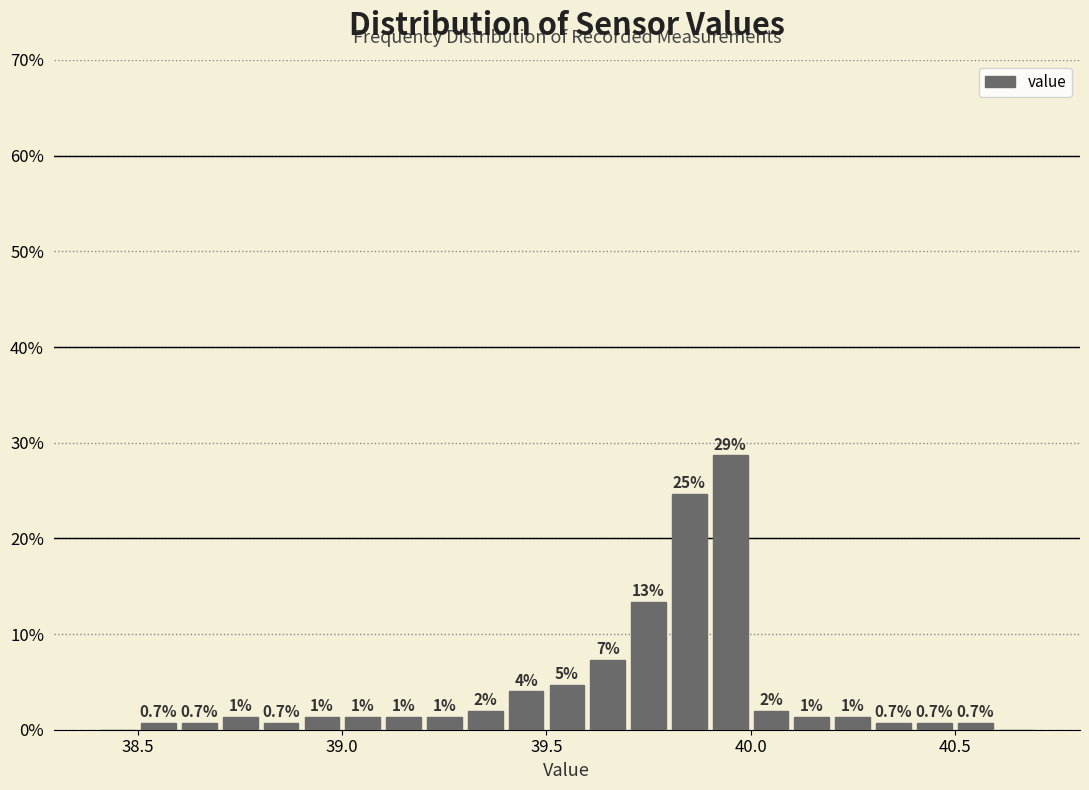

Read against the x-axis, roughly where is the centre of the tallest bar?

39.95